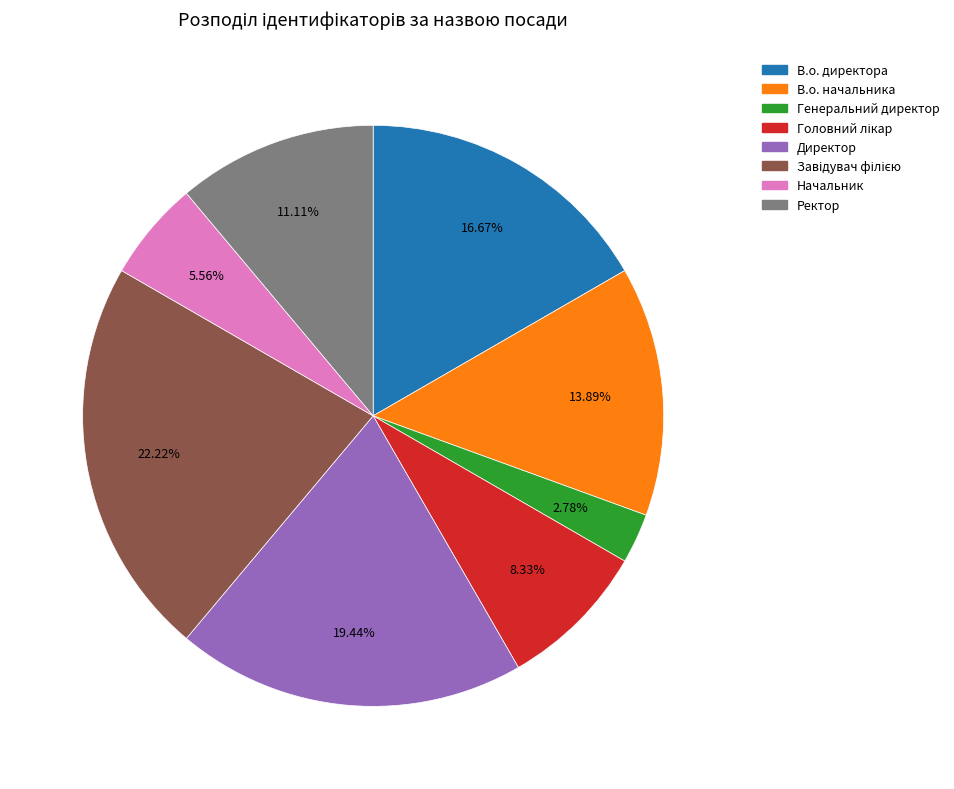

How many segments does this pie chart have?

8